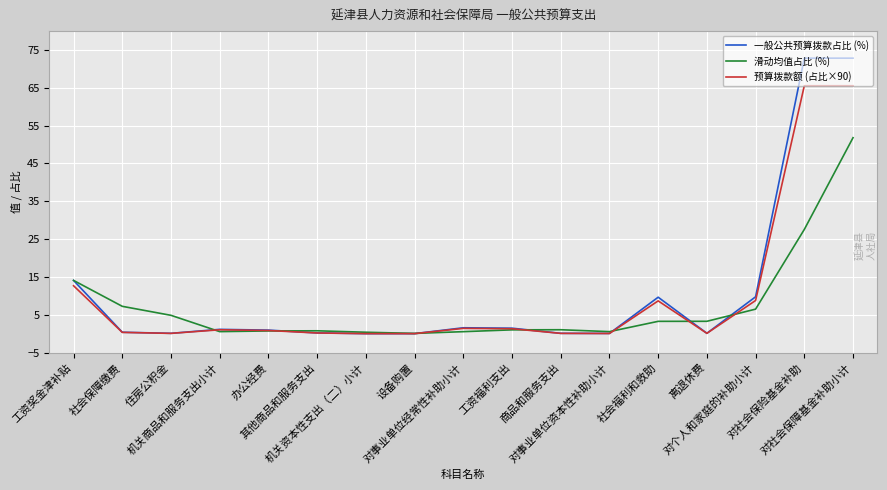

Which series has the widest spread of values?

一般公共预算拨款占比 (%)